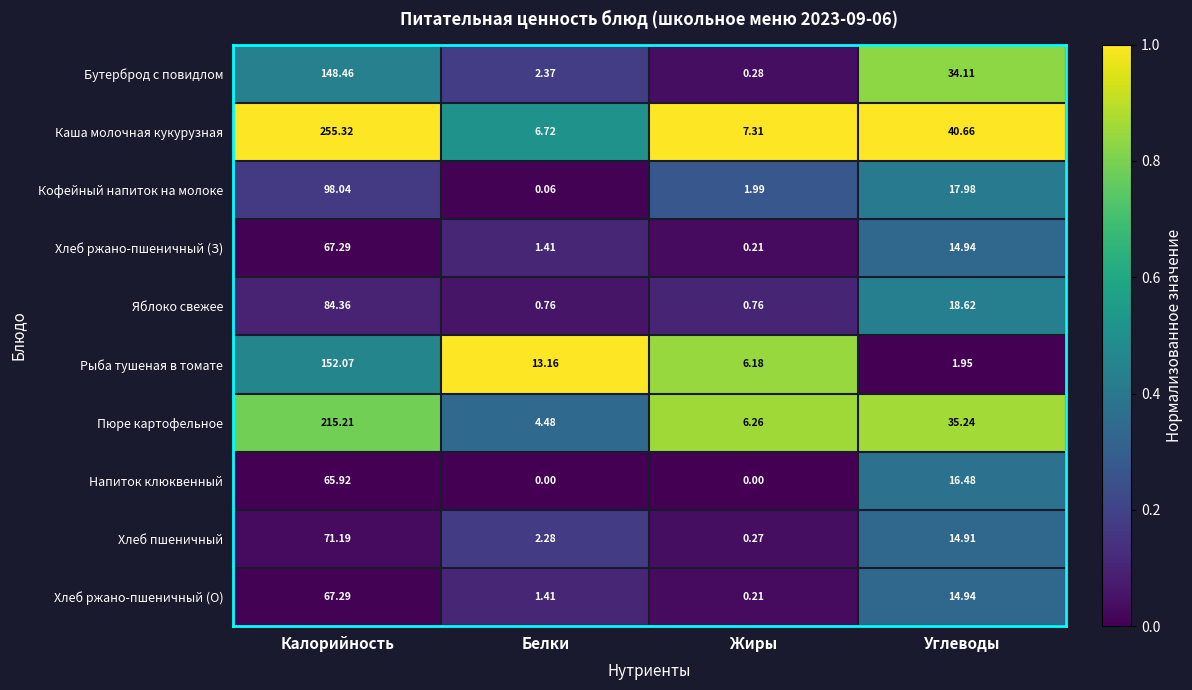

Which series has the widest spread of values?

Каша молочная кукурузная